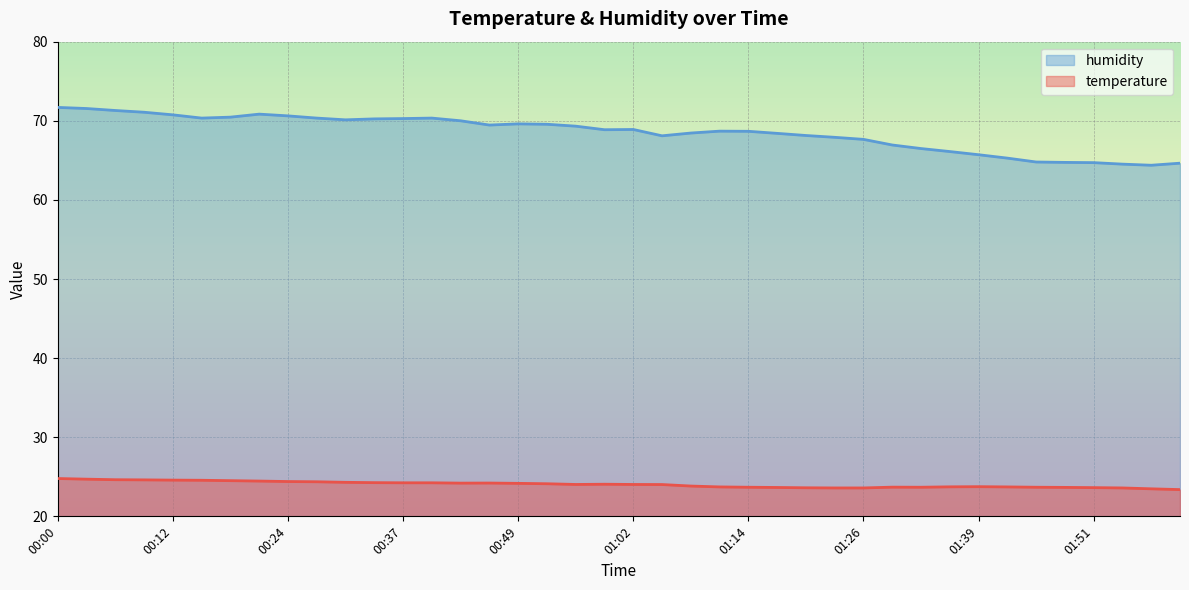

What is the maximum value shown in the chart?

71.7